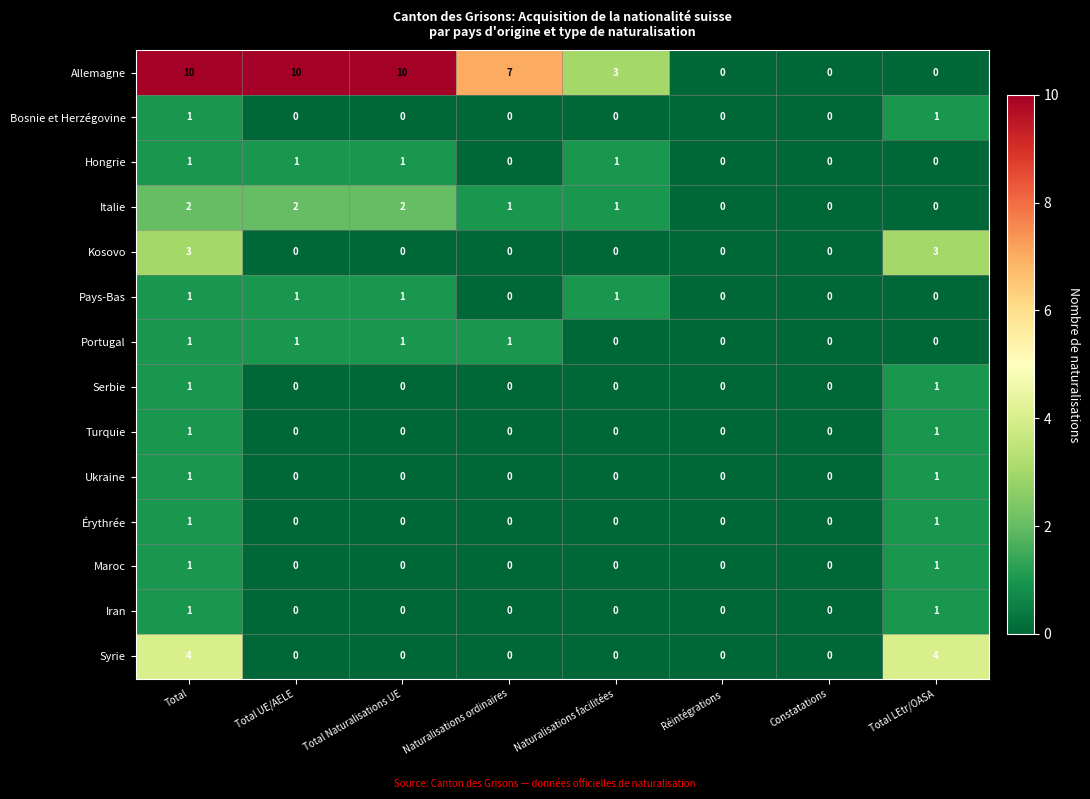

What is the sum of the Kosovo values at Total and Total Naturalisations UE?

3